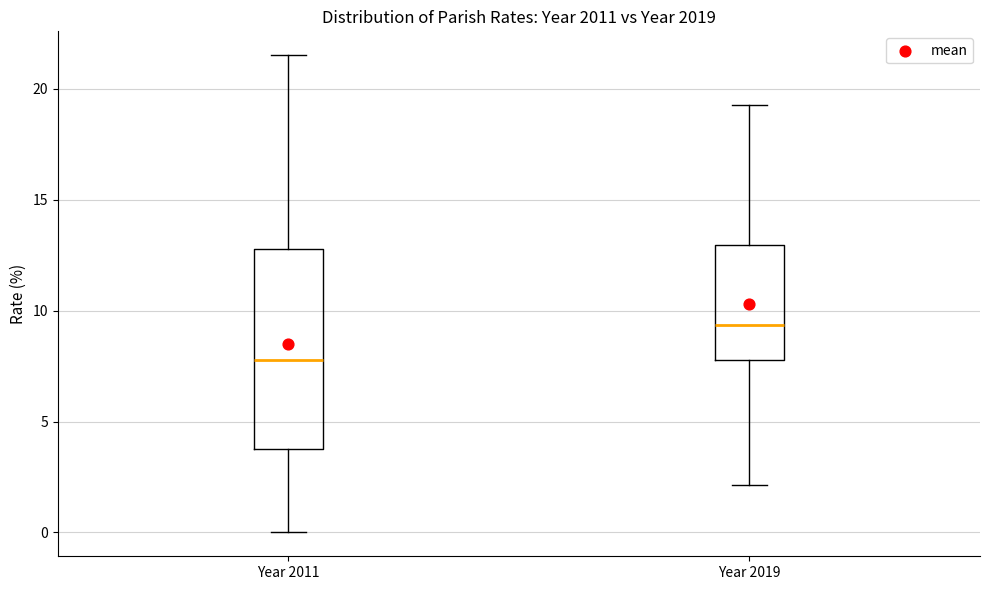

Reading left to right, transcribe this box plot: for each box, give where its median line is, the range the box spans, and where its two whiskers end, as read against the y-axis. The values are not printed on the chart, so give them approximately, as read against the axis.

Year 2011: median 8.0, box 4.0 to 13.0, whiskers 0.0 to 21.5
Year 2019: median 9.5, box 8.0 to 13.0, whiskers 2.0 to 19.5